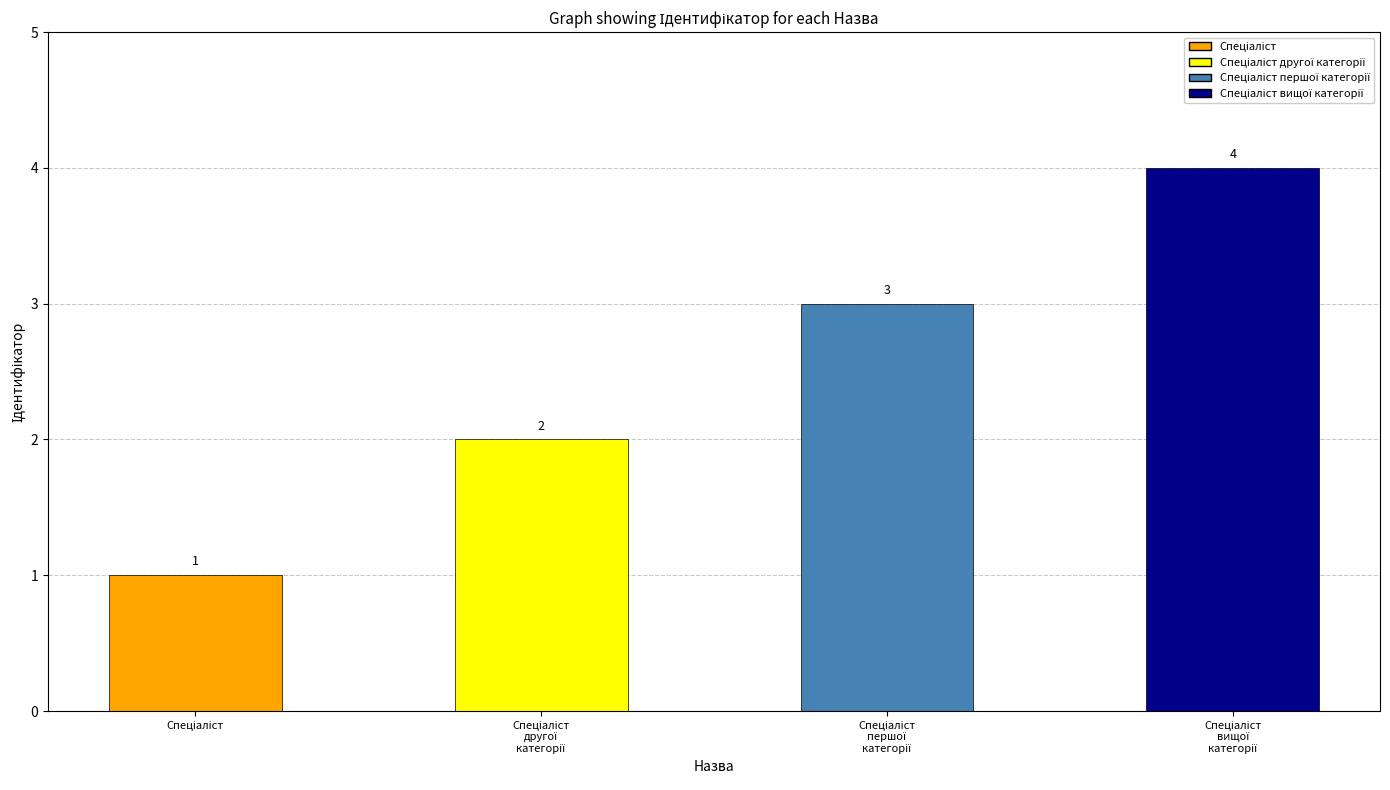

True or false: the data shows 2 at Спеціаліст другої категорії.

True